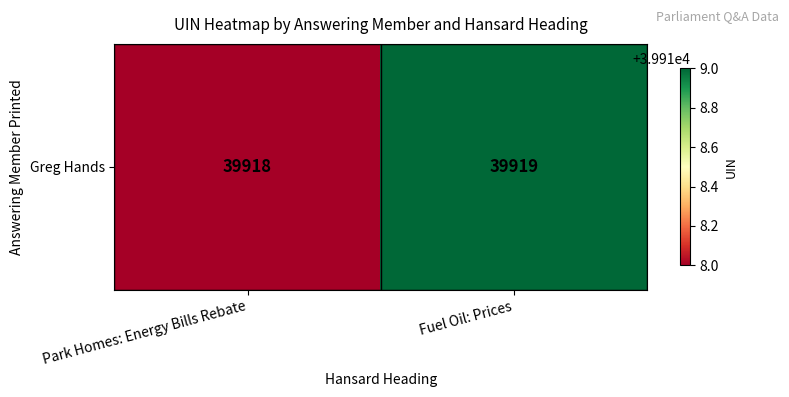

Rank the categories by value from highest to lowest.

Fuel Oil: Prices, Park Homes: Energy Bills Rebate